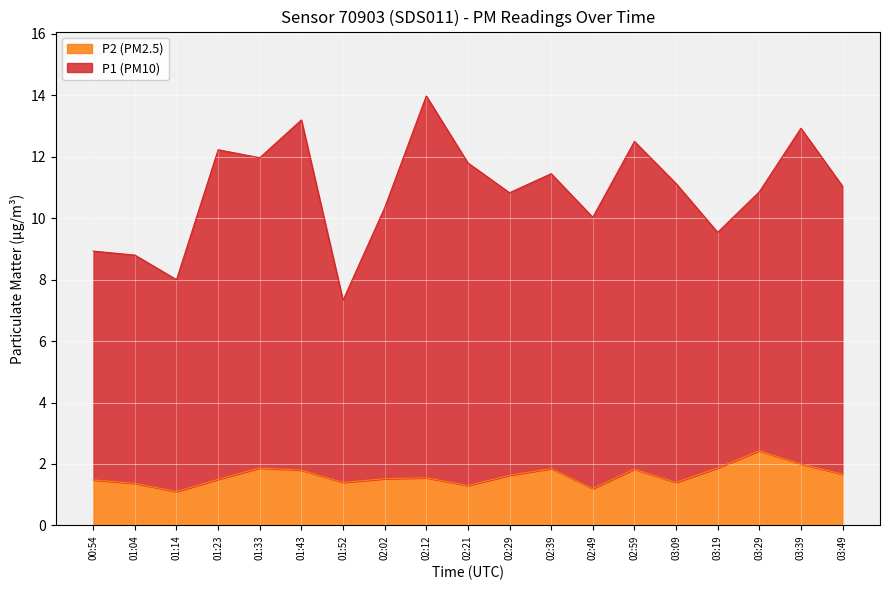

What is the approximate value of P2 at 03:49?

1.7